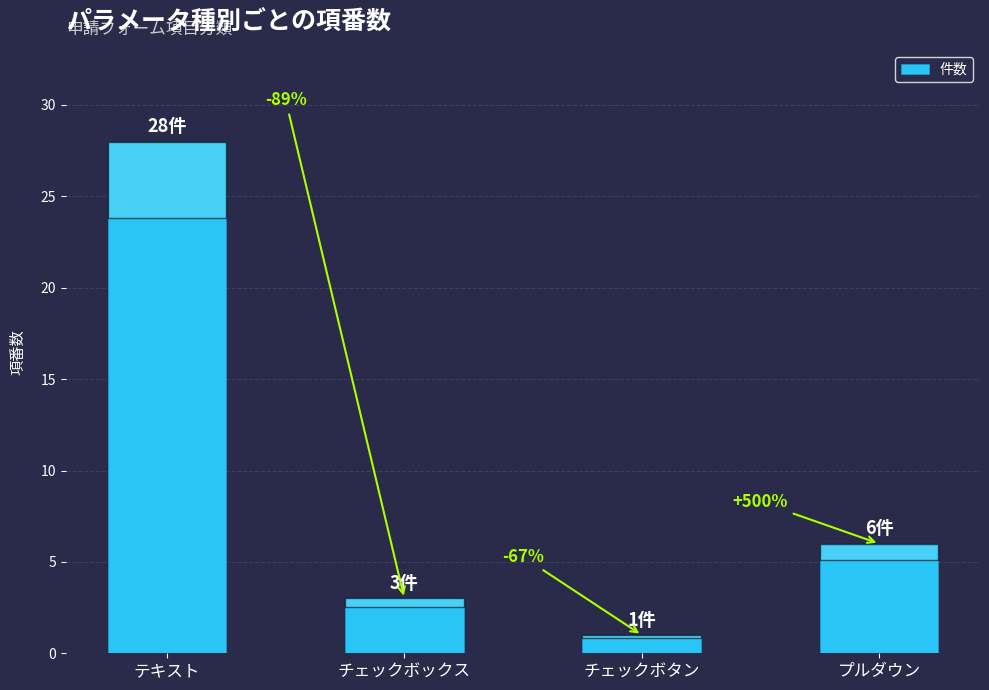

How many bars are there in total?

4